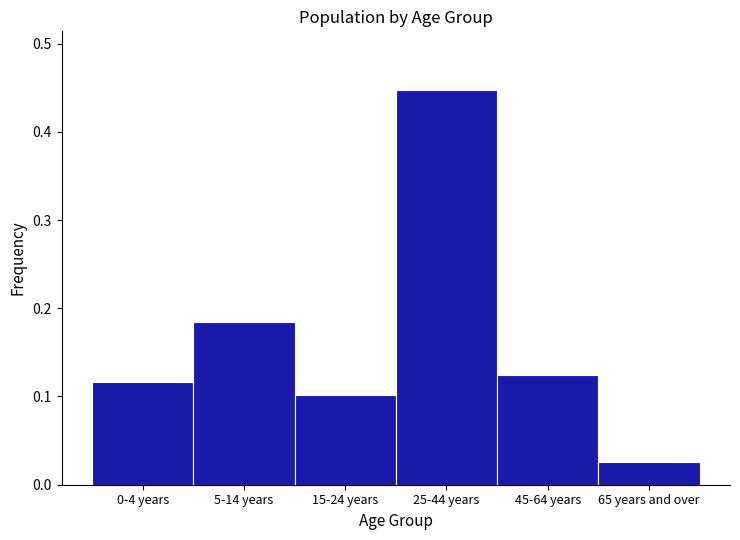

The chart shows a value of 0.2 at 25-44 years. True or false?

False